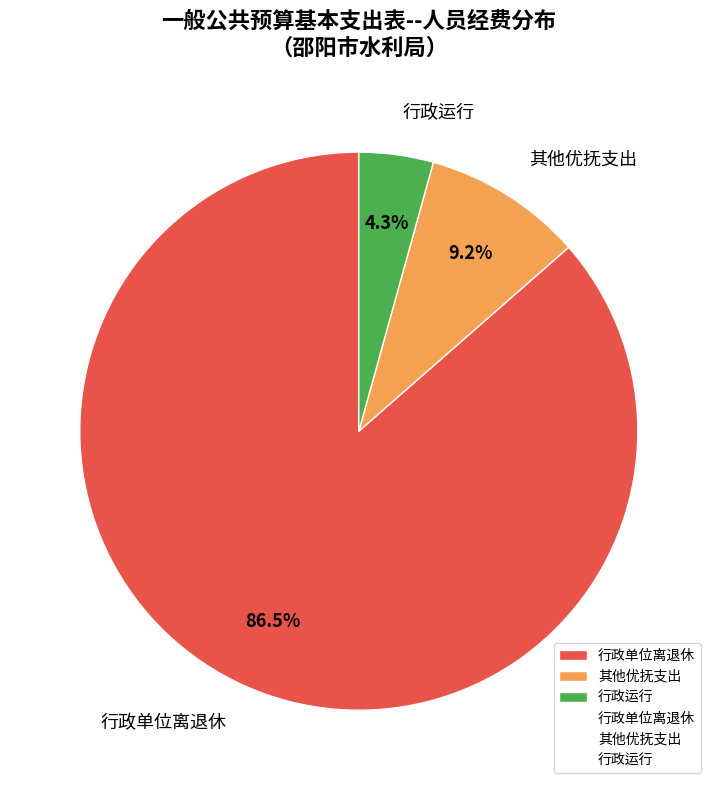

Which category accounts for the majority?

行政单位离退休